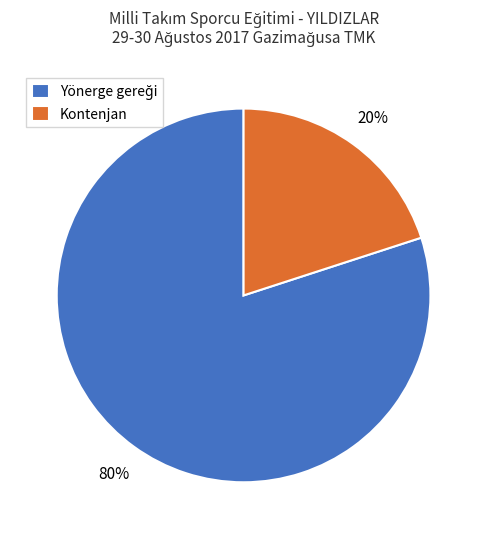

Is there a majority slice in this chart?

Yes